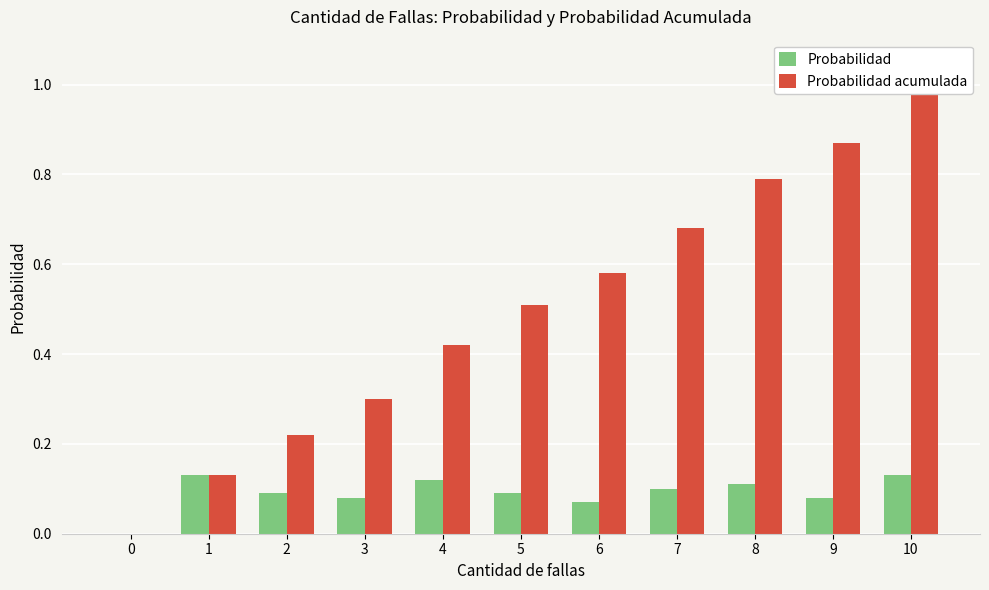

How many series are shown in this chart?

2